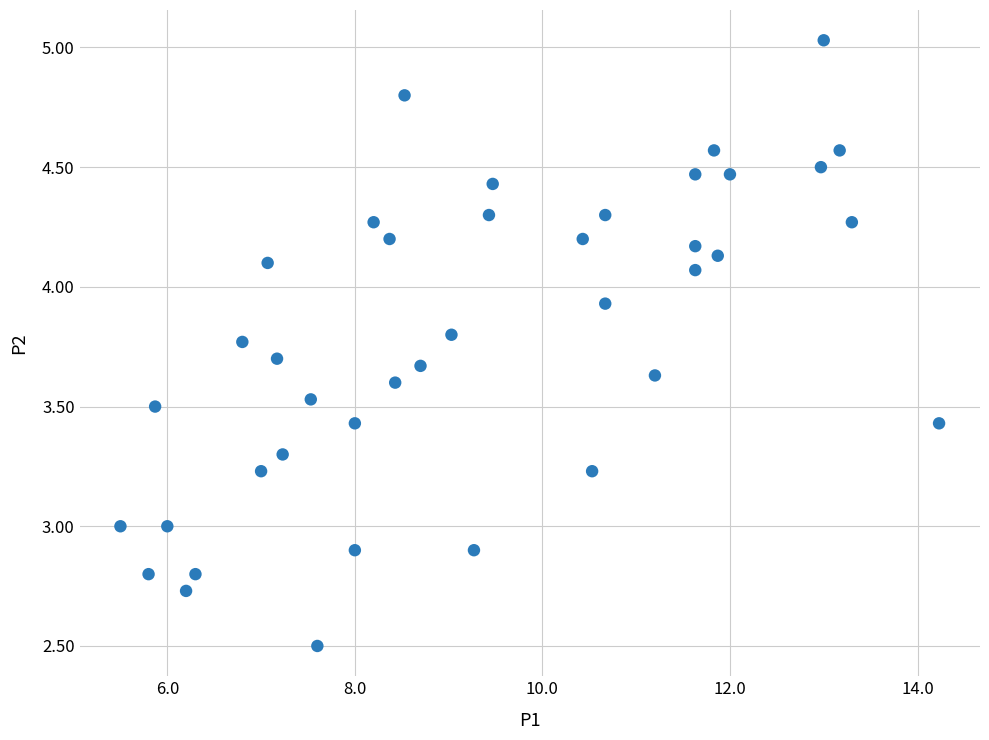

What is the range of Y values (max minus min)?

2.5